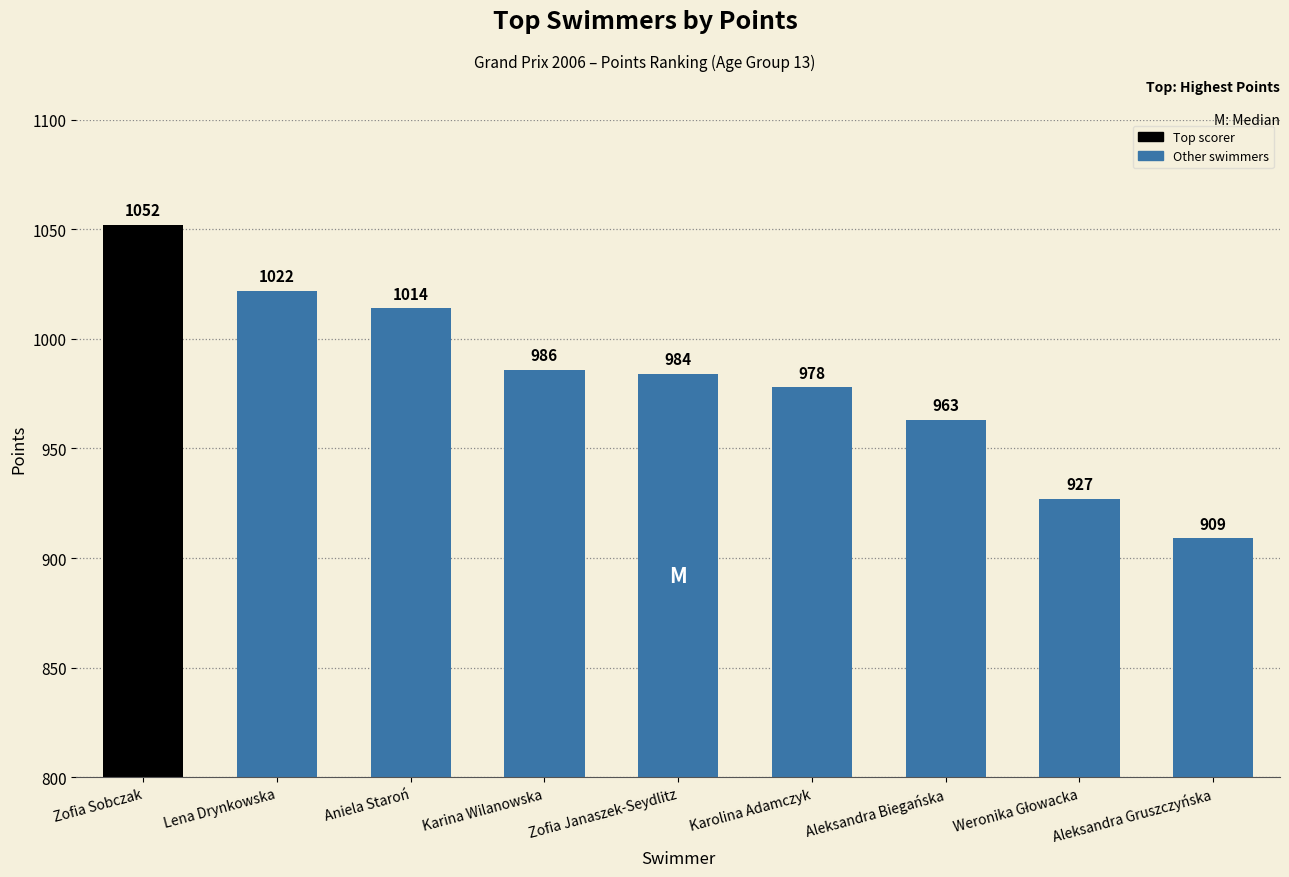

How many bars are there in total?

9